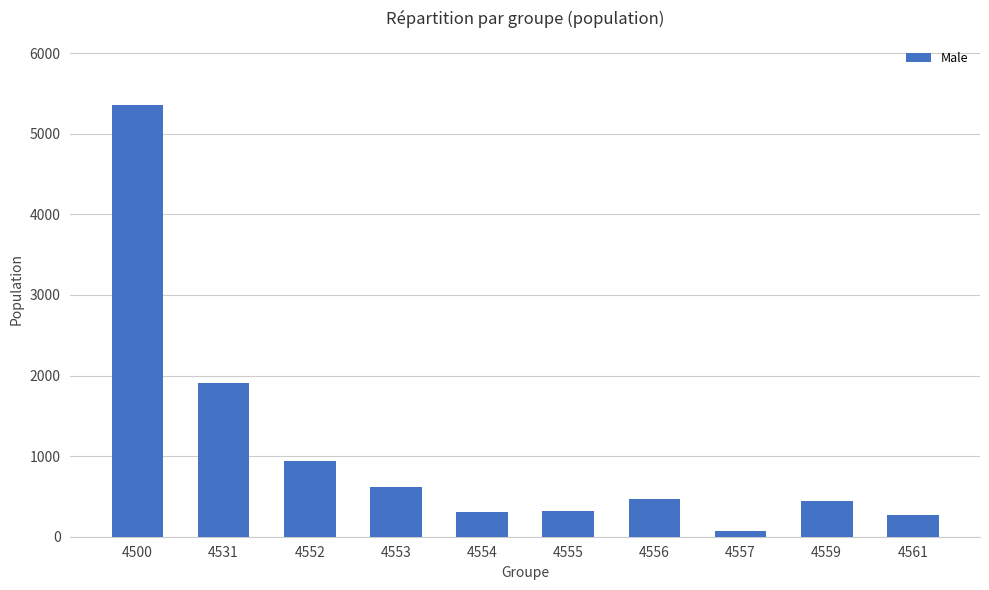

Which category has the highest value across all series?

4500